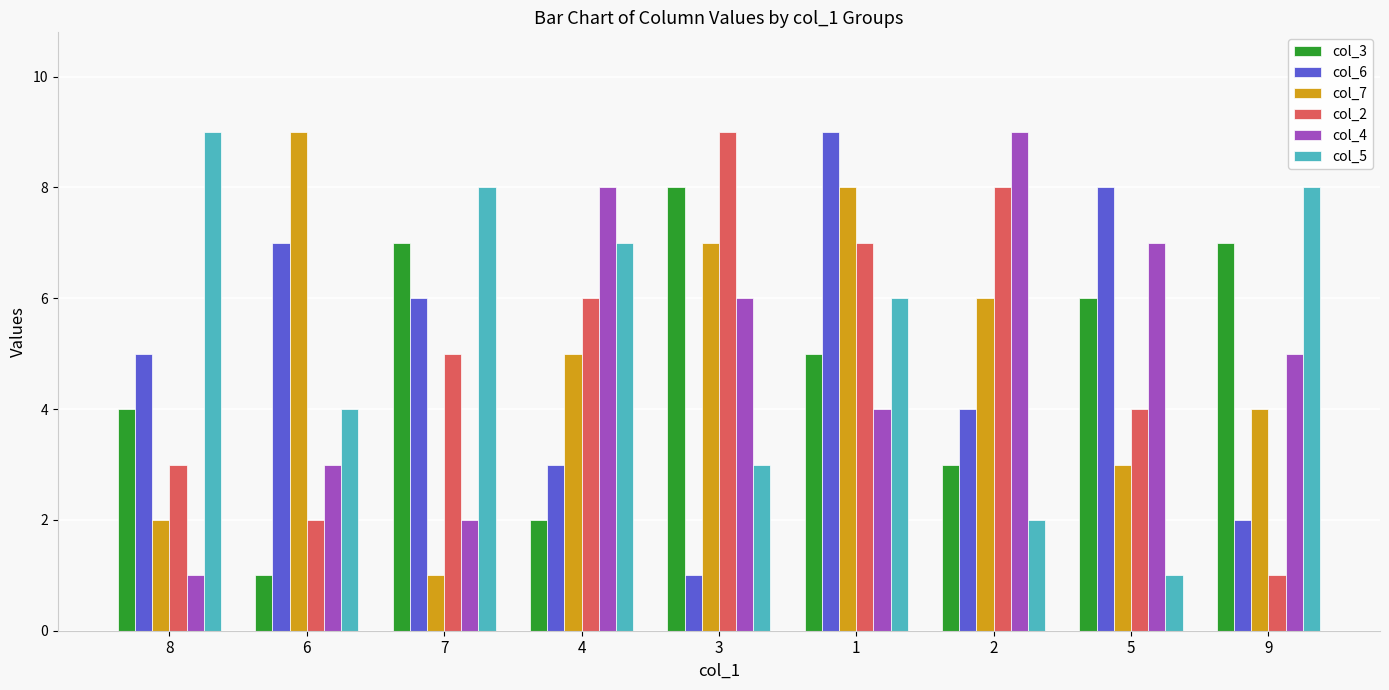

Rank the series at 5 from highest to lowest value.

col_6, col_4, col_3, col_2, col_7, col_5